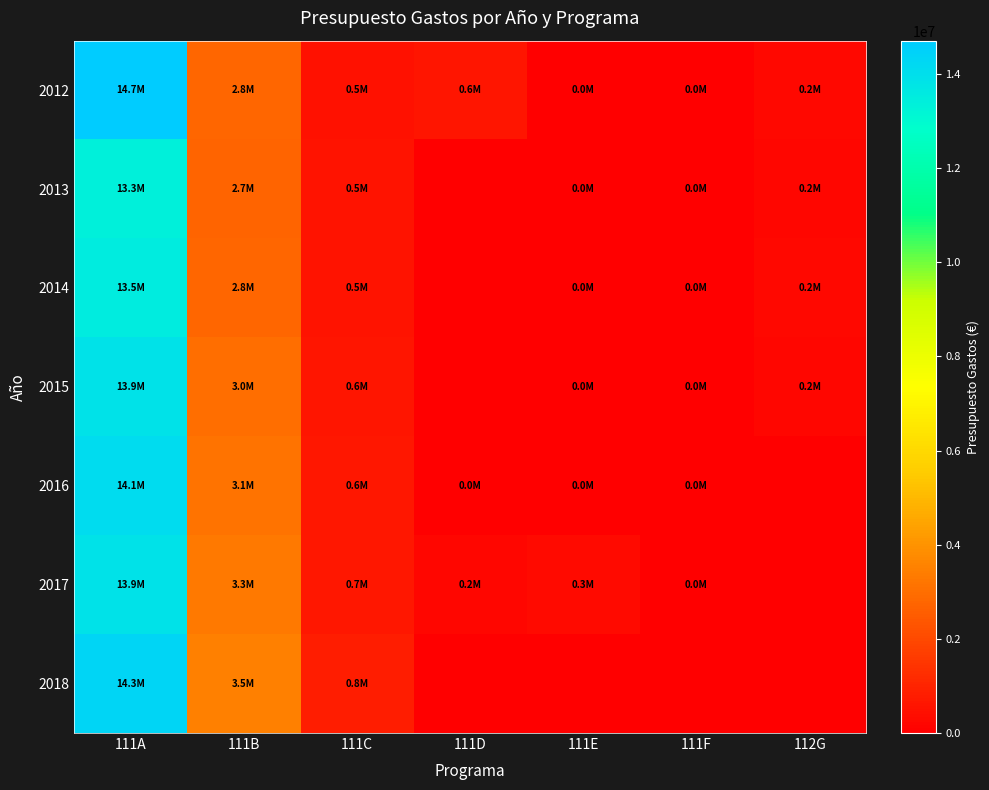

Which category has the highest value across all series?

111A